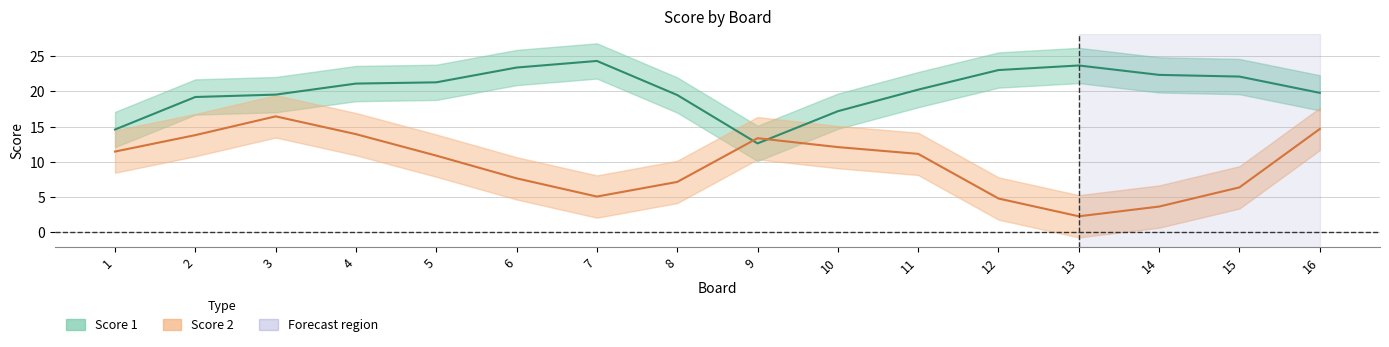

Between 12 and 8, which is larger?

12